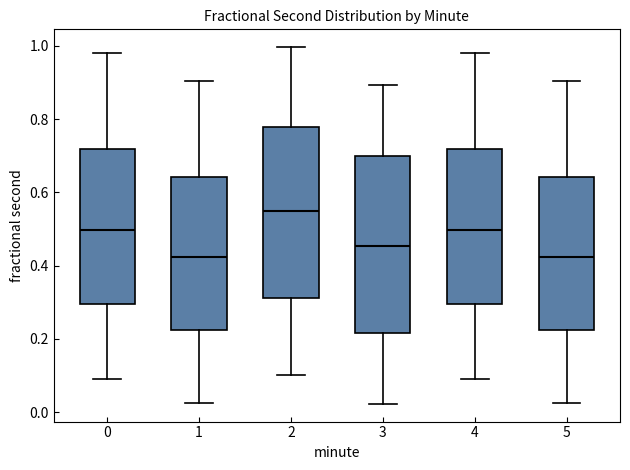

Reading left to right, transcribe this box plot: for each box, give where its median line is, the range the box spans, and where its two whiskers end, as read against the y-axis. The values are not printed on the chart, so give them approximately, as read against the axis.

0: median 0.50, box 0.30 to 0.72, whiskers 0.10 to 0.98
1: median 0.42, box 0.22 to 0.64, whiskers 0.02 to 0.90
2: median 0.54, box 0.32 to 0.78, whiskers 0.10 to 1.00
3: median 0.46, box 0.22 to 0.70, whiskers 0.02 to 0.90
4: median 0.50, box 0.30 to 0.72, whiskers 0.10 to 0.98
5: median 0.42, box 0.22 to 0.64, whiskers 0.02 to 0.90